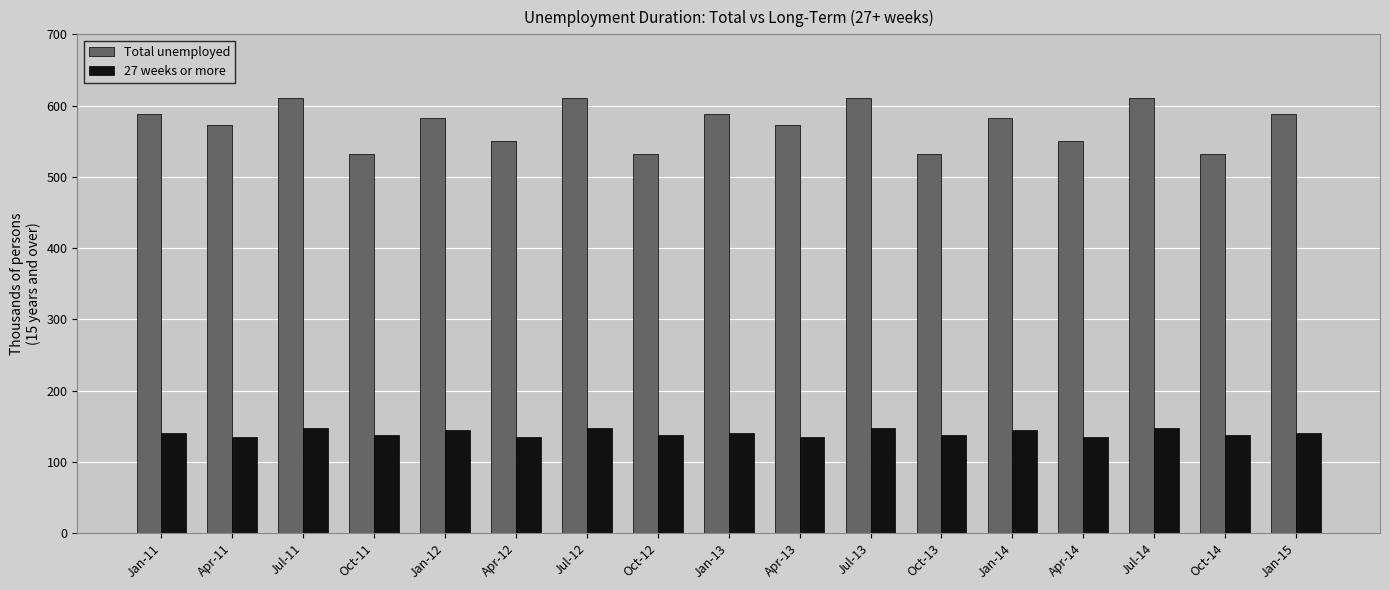

What is the greatest value displayed?

610.9